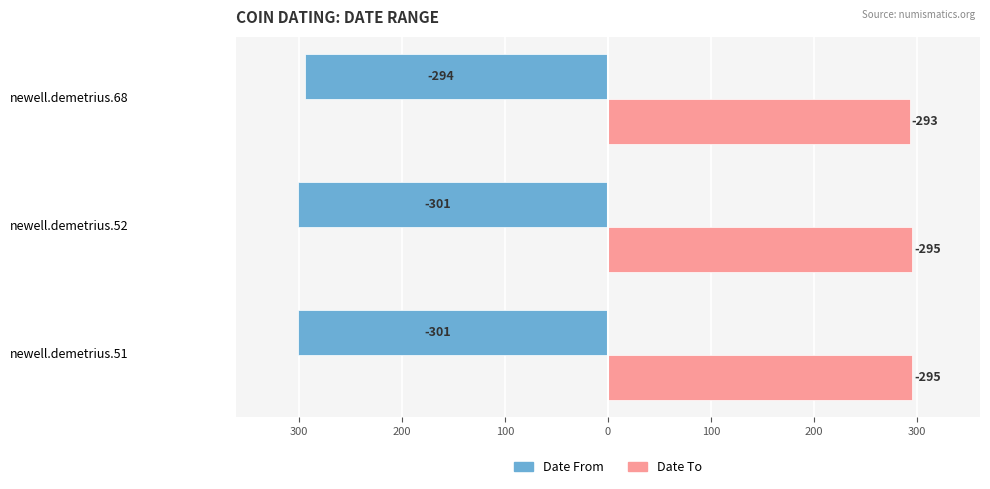

Which series has the largest range (max minus min)?

Date From